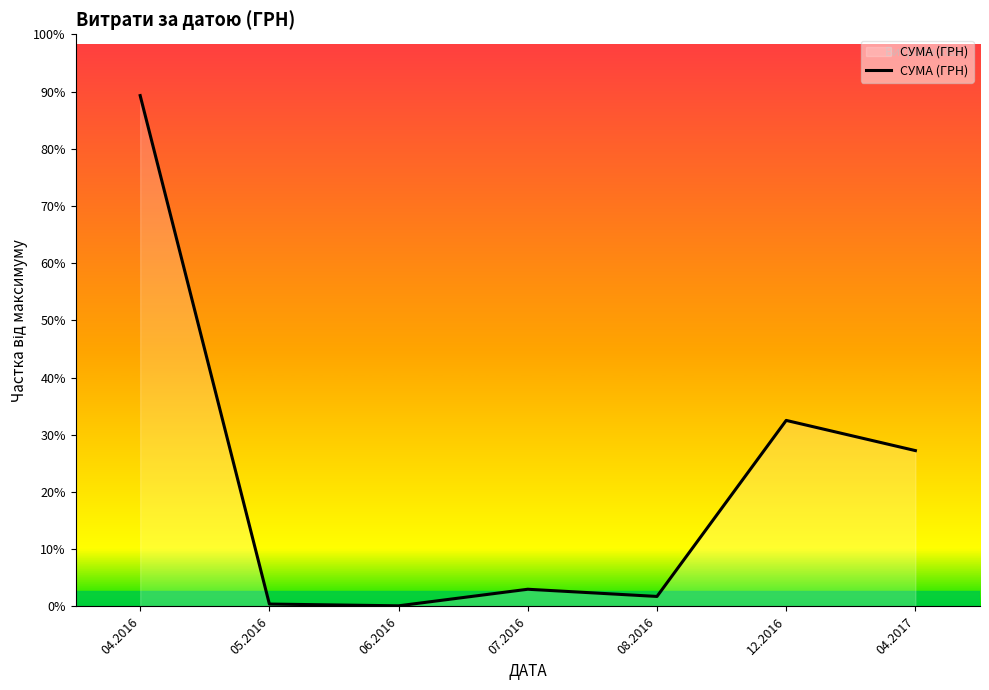

Where is the data nearest to the value 71373?

12.2016